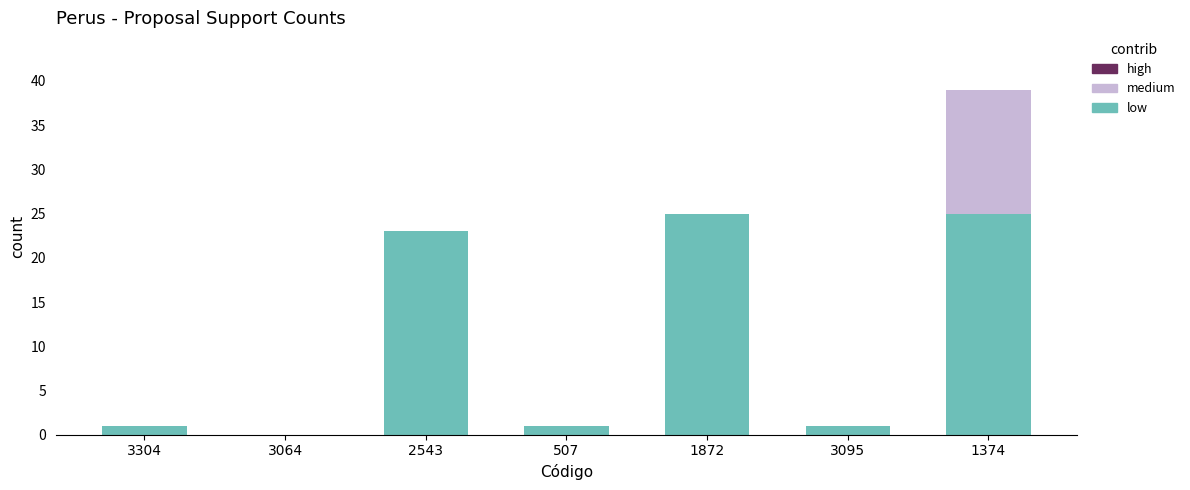

The low series shows 1 at 3304. True or false?

True